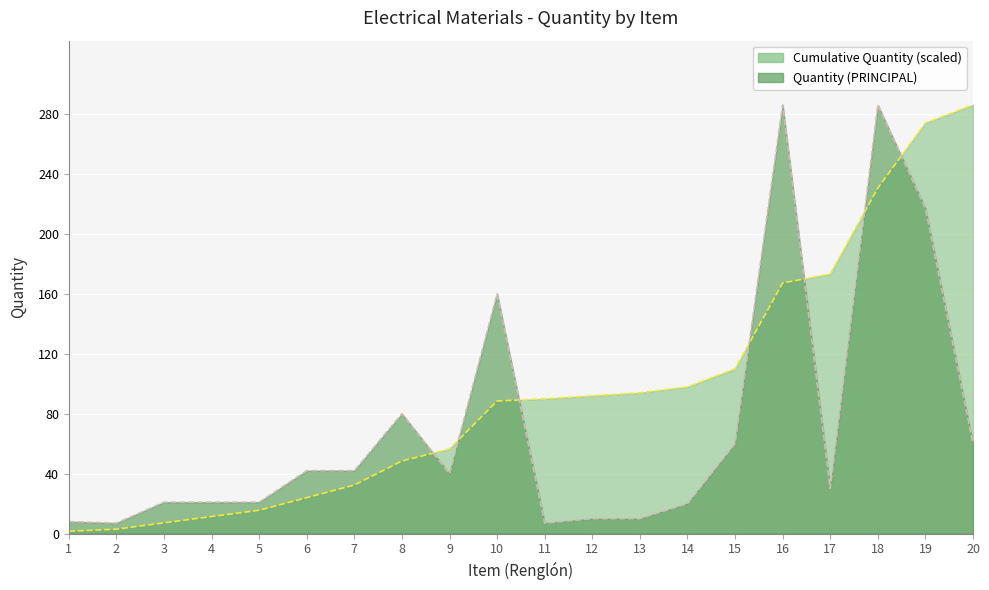

List the labels in order of value, smallest first.

2, 11, 1, 12, 13, 14, 3, 4, 5, 17, 9, 6, 7, 15, 20, 8, 10, 19, 16, 18